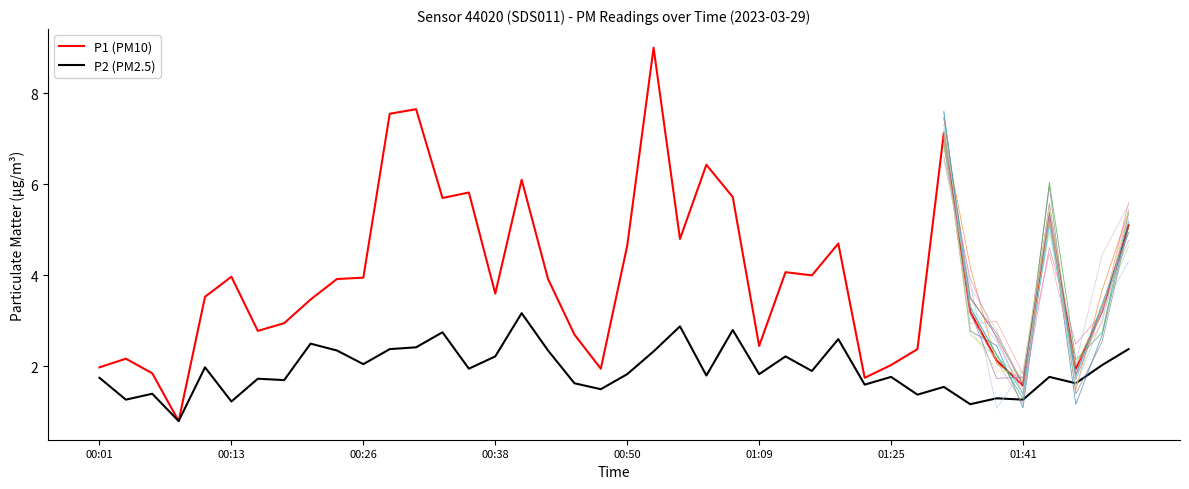

True or false: P2 (PM2.5) and P1 (PM10) cross at least once.

False